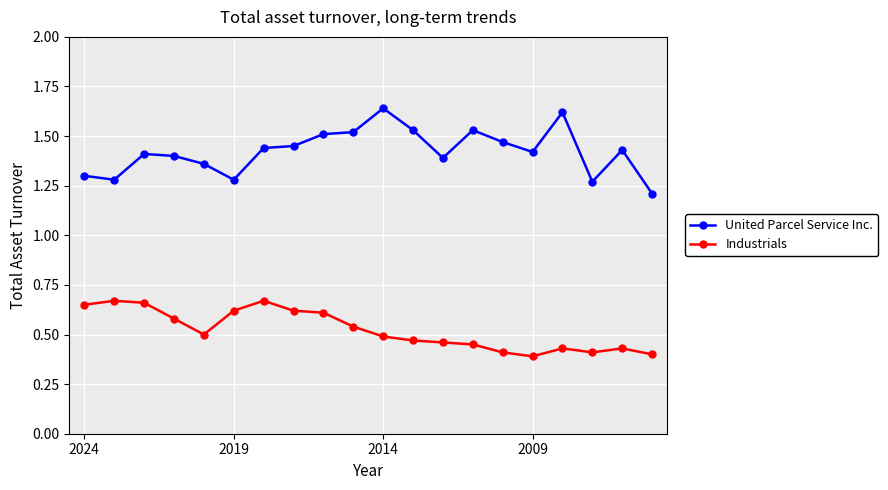

What is the sum of all United Parcel Service Inc. values?

28.5